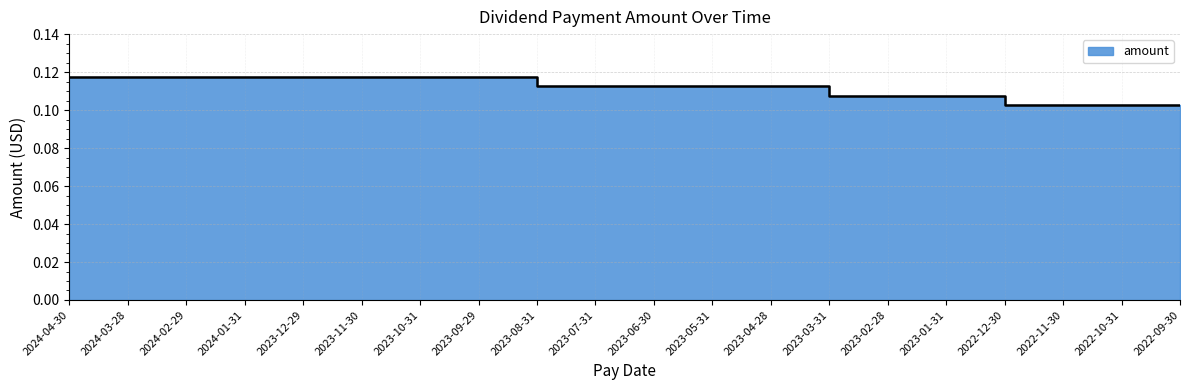

How many lines are shown in the chart?

1